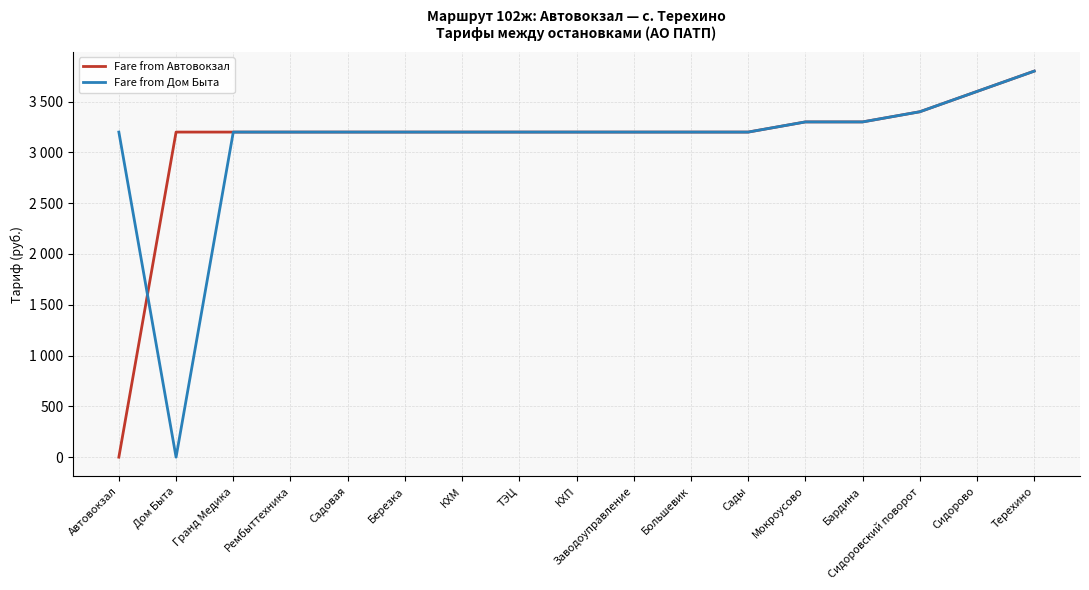

Reading right to left, extract all data points from this chart.

Fare from Автовокзал: Терехино=3800	Сидорово=3600	Сидоровский поворот=3400	Бардина=3300	Мокроусово=3300	Сады=3200	Большевик=3200	Заводоуправление=3200	КХП=3200	ТЭЦ=3200	КХМ=3200	Березка=3200	Садовая=3200	Рембыттехника=3200	Гранд Медика=3200	Дом Быта=3200	Автовокзал=0
Fare from Дом Быта: Терехино=3800	Сидорово=3600	Сидоровский поворот=3400	Бардина=3300	Мокроусово=3300	Сады=3200	Большевик=3200	Заводоуправление=3200	КХП=3200	ТЭЦ=3200	КХМ=3200	Березка=3200	Садовая=3200	Рембыттехника=3200	Гранд Медика=3200	Дом Быта=0	Автовокзал=3200